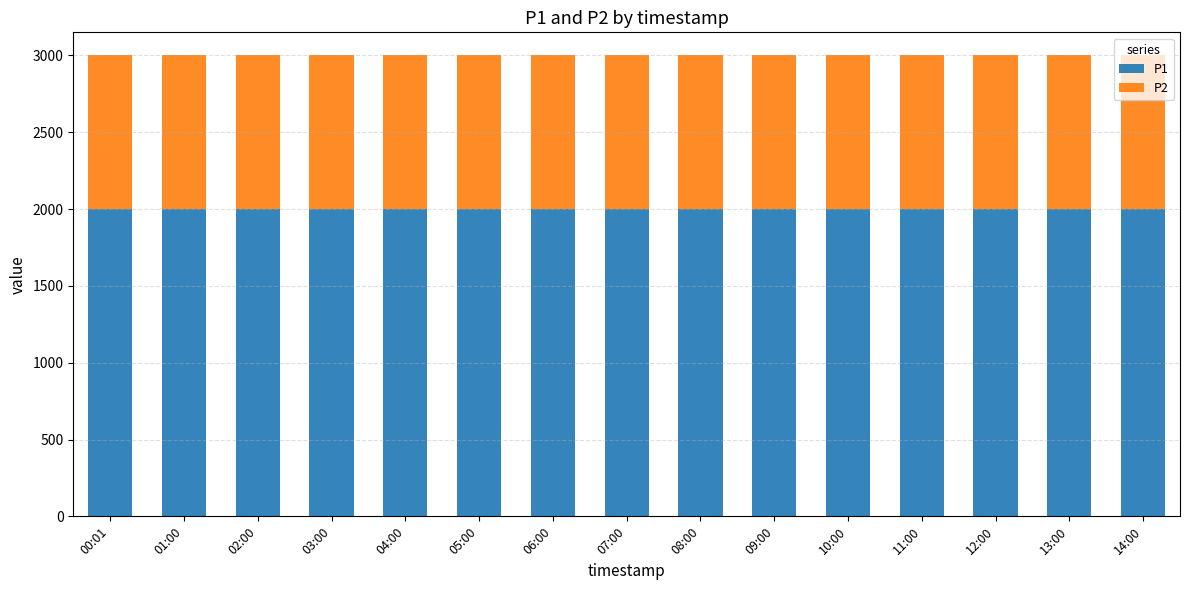

Does the chart contain stacked bars?

Yes